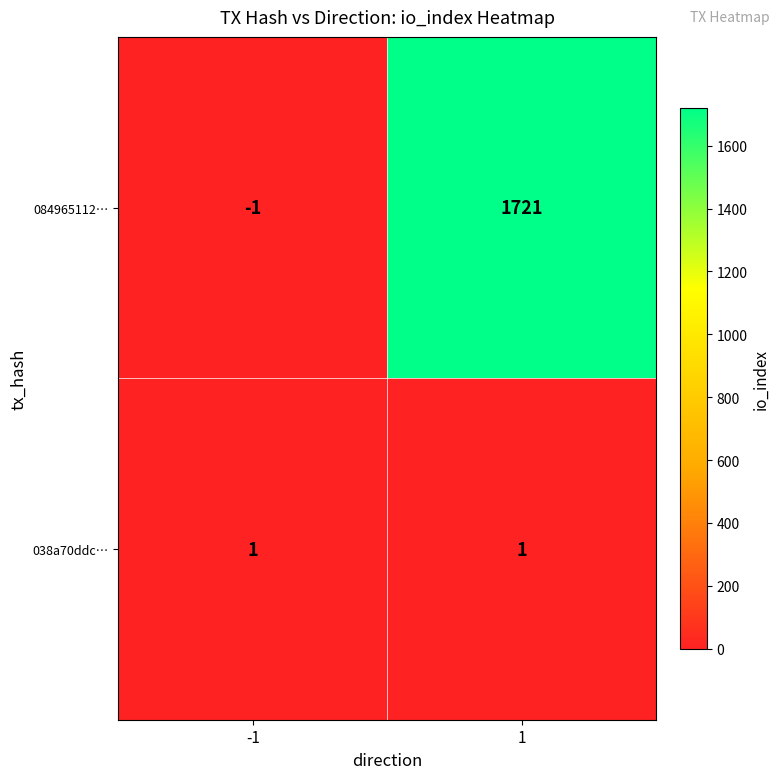

What is the highest value of the 084965112… series?

1721